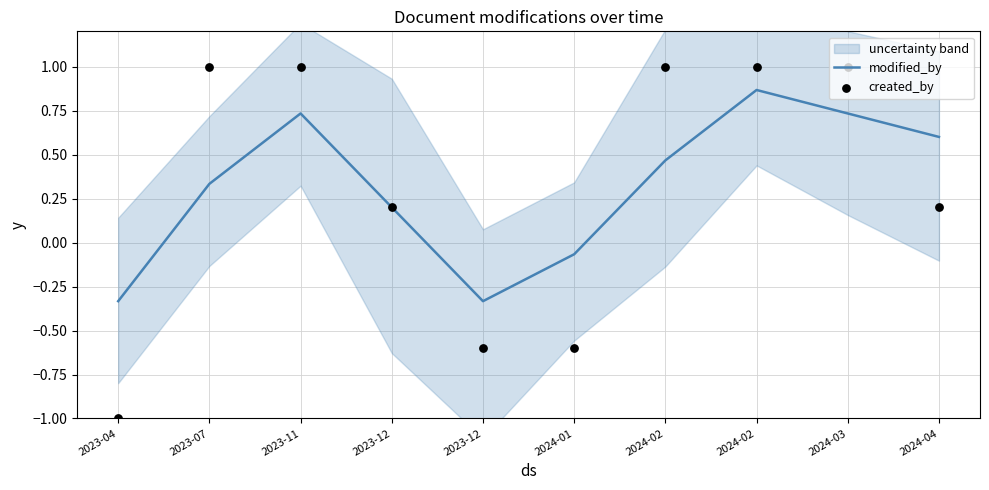

At how many categories does at least one series exceed 0?

7